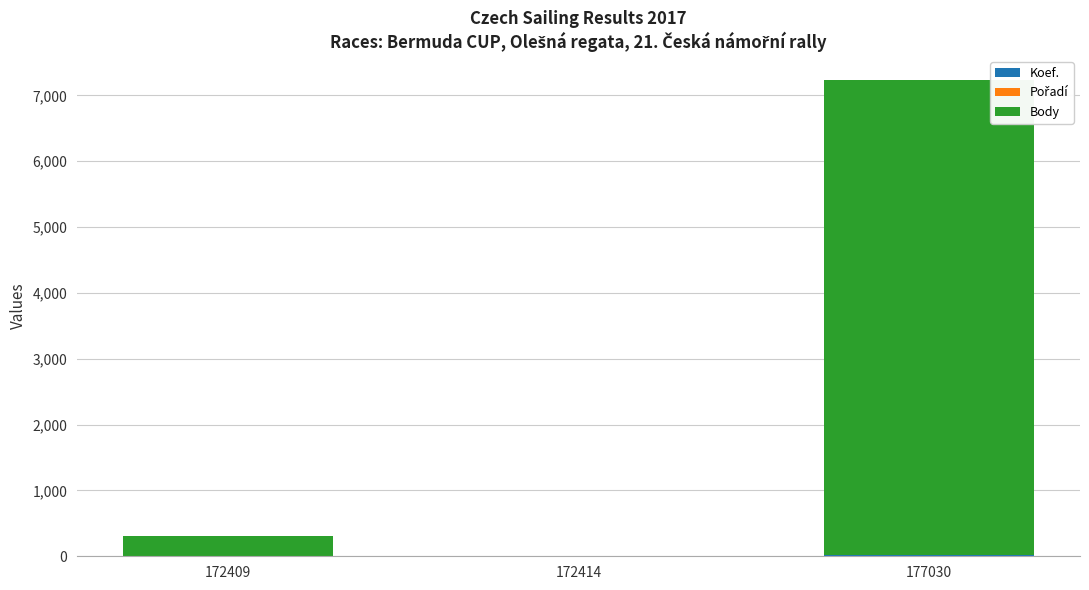

At which category is the sum across all series the highest?

177030